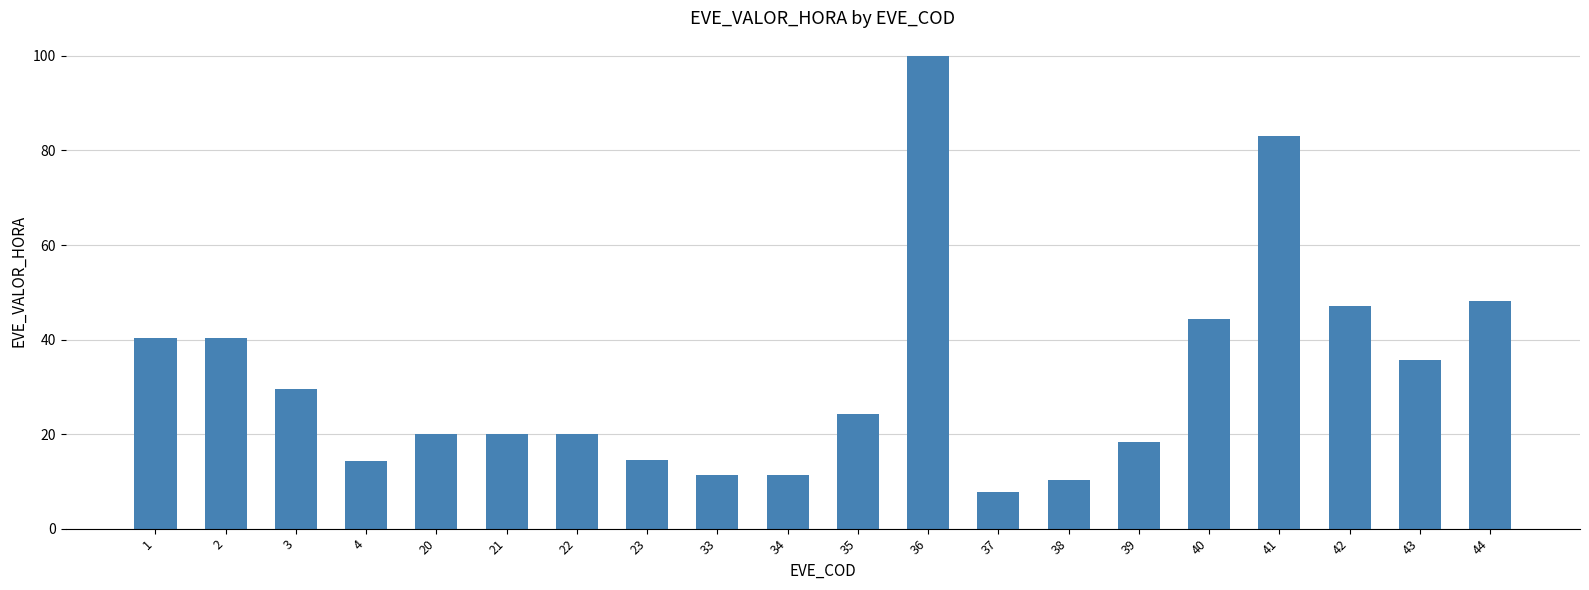

What is the difference between the second highest and second lowest values?

72.9